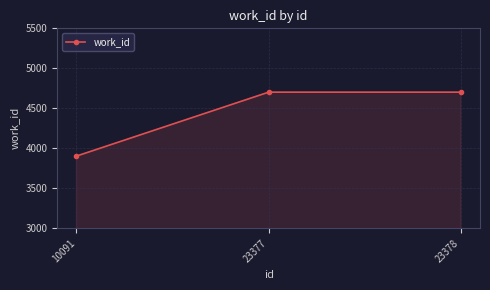

True or false: the data shows 6409 at 23377.

False